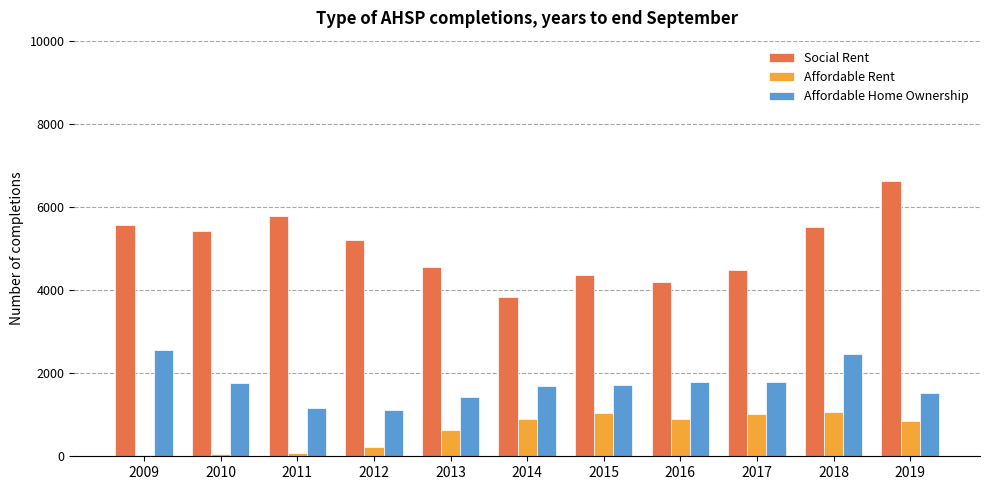

How many data points in Affordable Rent are less than 841?

5